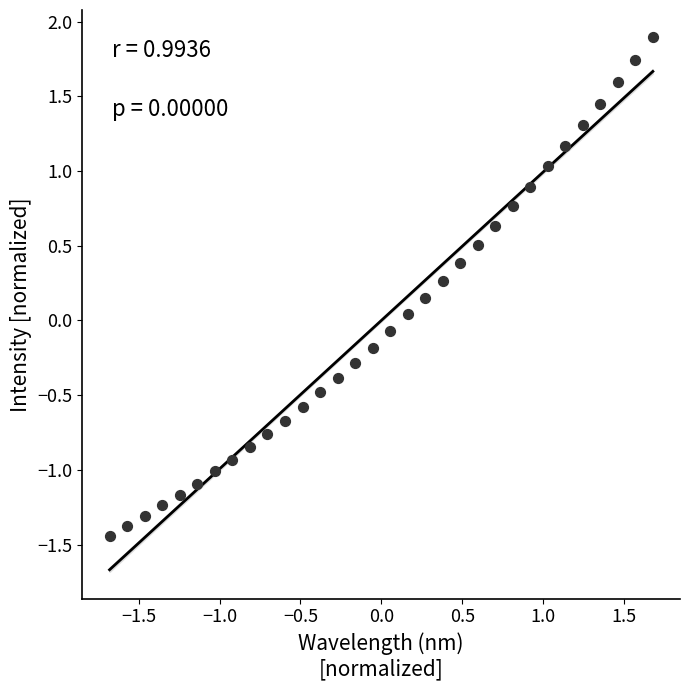

What is the range of X values (max minus min)?

3.4